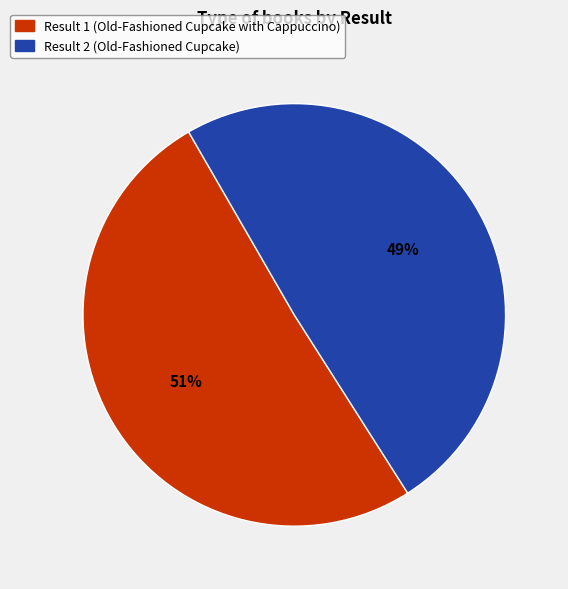

Is there any slice that represents more than half of the pie?

Yes